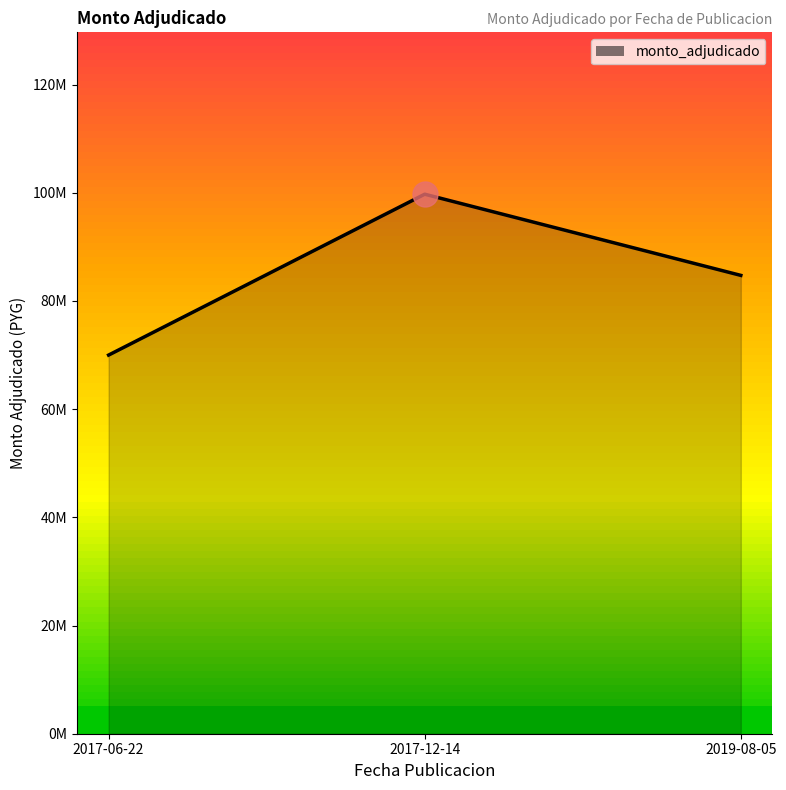

List the labels in order of value, largest first.

2017-12-14, 2019-08-05, 2017-06-22